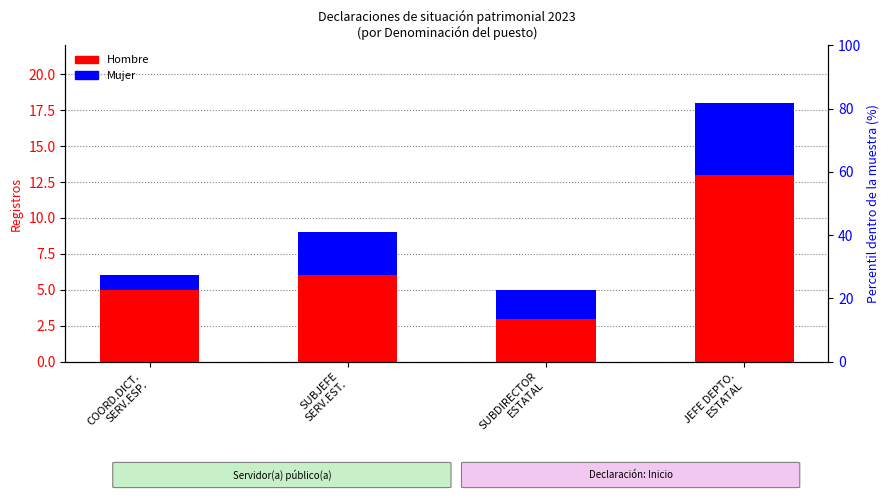

What is the sum of the Hombre values at COORD.DICT.
SERV.ESP. and SUBDIRECTOR
ESTATAL?

8